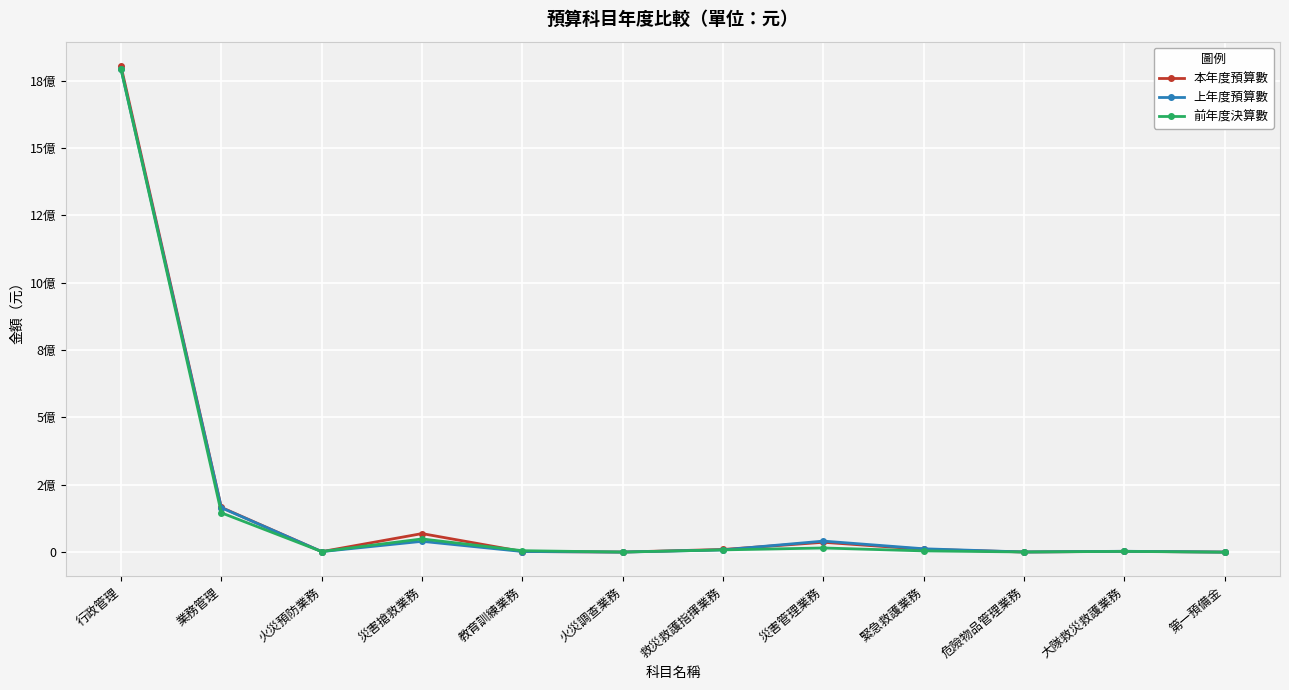

True or false: 本年度預算數 and 上年度預算數 intersect in this chart.

True